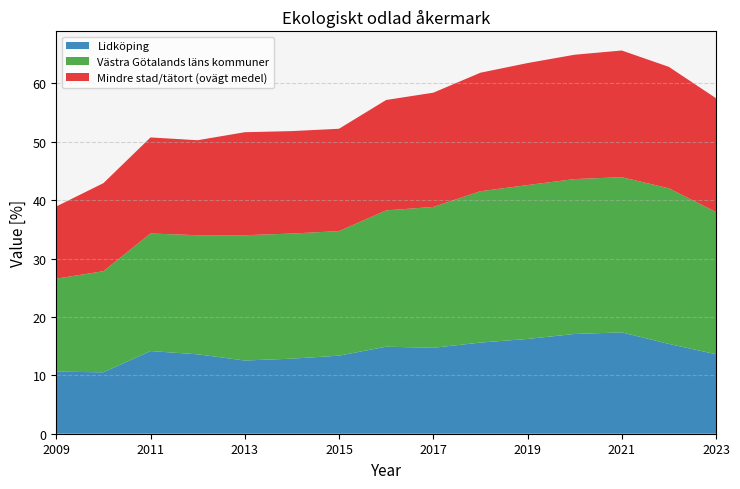

Reading left to right, what are all the values shown in this chart?

Lidköping: 2009=10.6	2010=10.5	2011=14.2	2012=13.6	2013=12.5	2014=12.9	2015=13.4	2016=14.9	2017=14.7	2018=15.6	2019=16.2	2020=17.1	2021=17.4	2022=15.4	2023=13.6
Västra Götalands läns kommuner: 2009=15.9	2010=17.3	2011=20.1	2012=20.4	2013=21.5	2014=21.4	2015=21.3	2016=23.3	2017=24.1	2018=25.9	2019=26.4	2020=26.5	2021=26.6	2022=26.7	2023=24.4
Mindre stad/tätort (ovägt medel): 2009=12.4	2010=15.1	2011=16.5	2012=16.3	2013=17.6	2014=17.6	2015=17.5	2016=18.9	2017=19.6	2018=20.3	2019=20.9	2020=21.3	2021=21.7	2022=20.8	2023=19.5